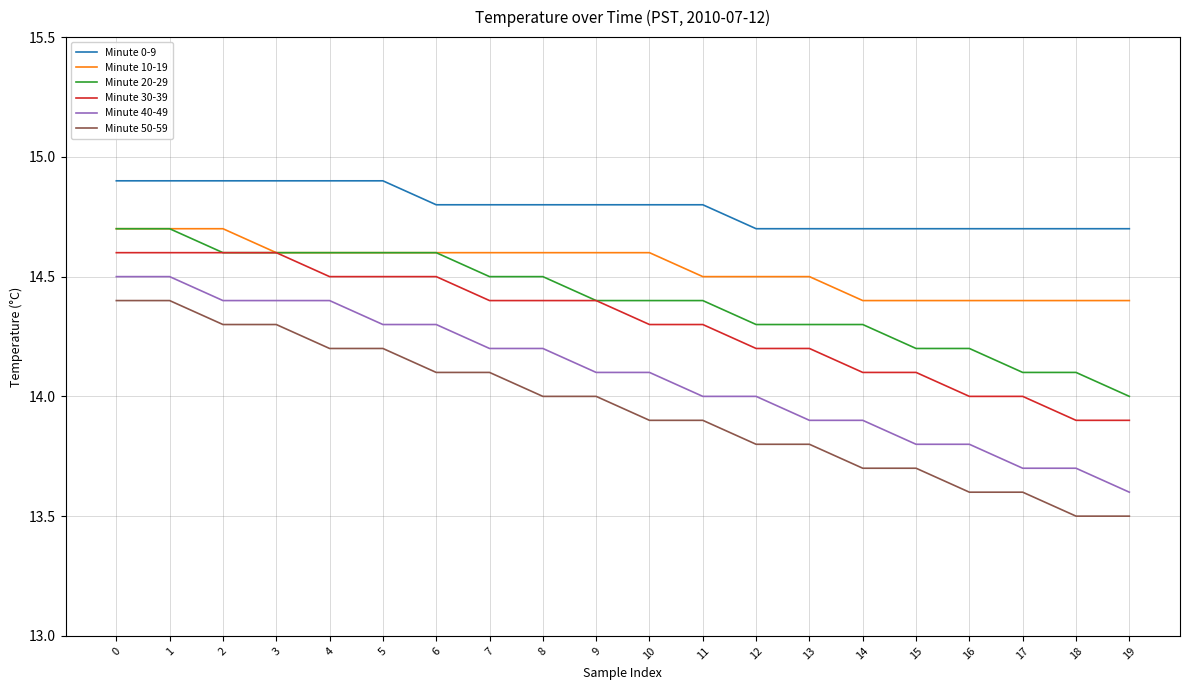

Which series has the largest total across all categories?

Minute 0-9